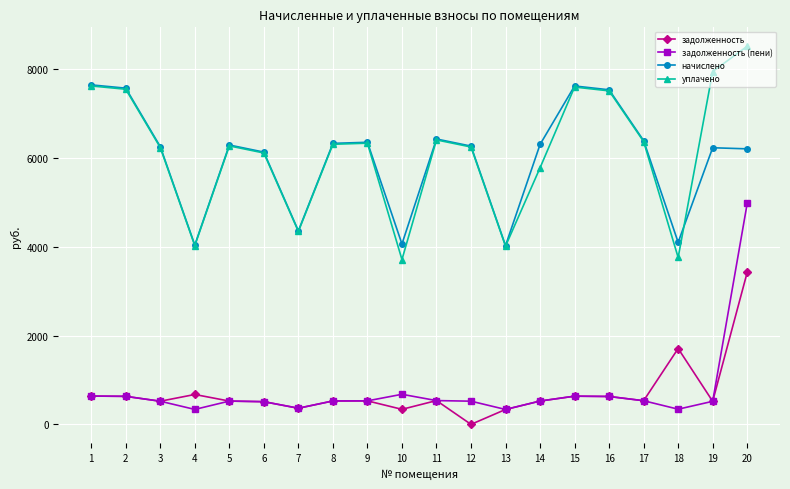

What is the sum of the уплачено values at 19 and 4?

11971.7